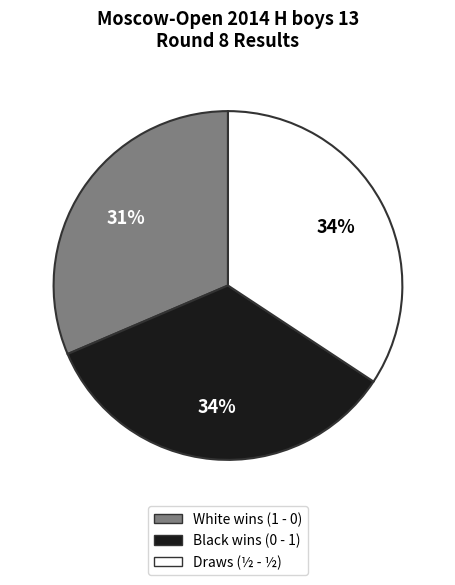

To the nearest percent, what is the average slice percentage?

33%